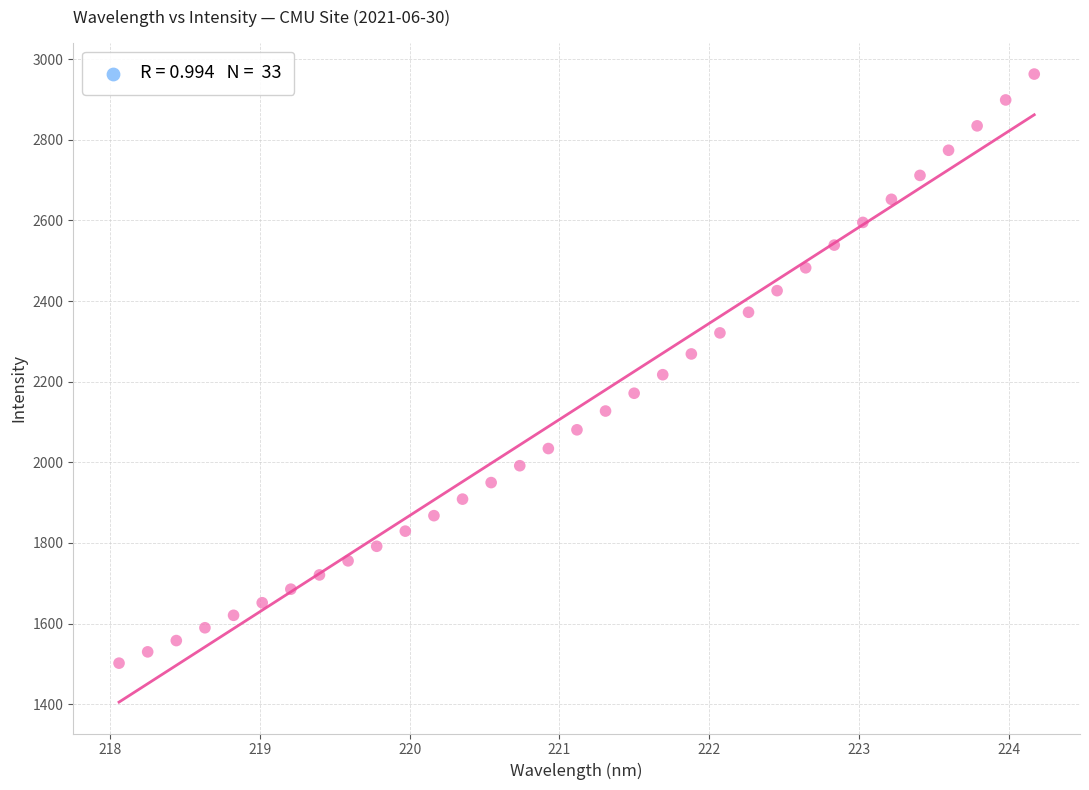

What is the range of Y values (max minus min)?

1461.6